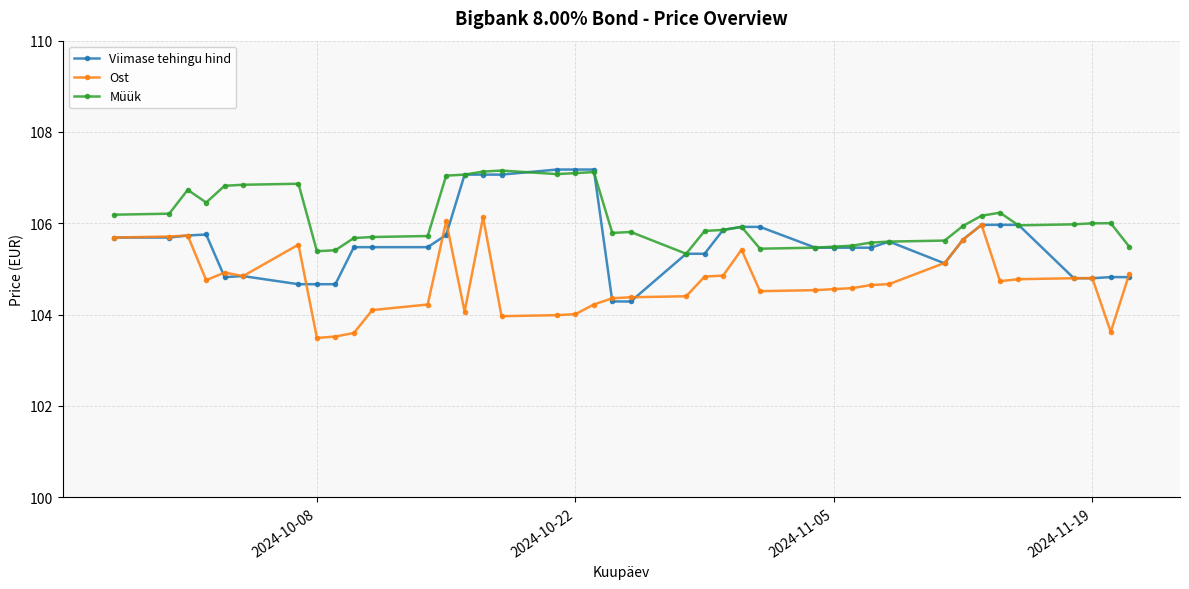

List the series in order of their overall mean, lowest first.

Ost, Viimase tehingu hind, Müük